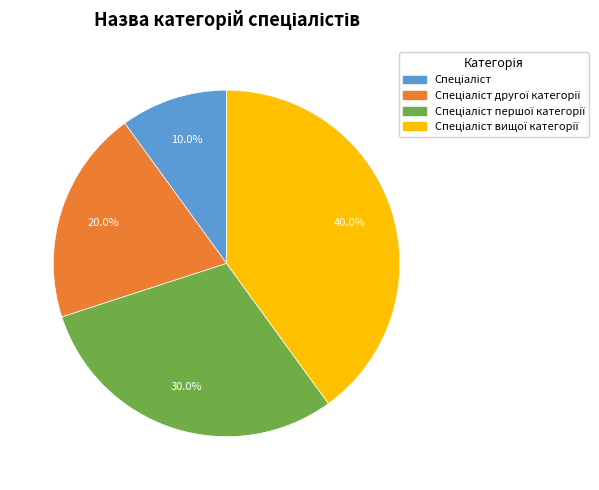

Does any single category account for the majority?

No